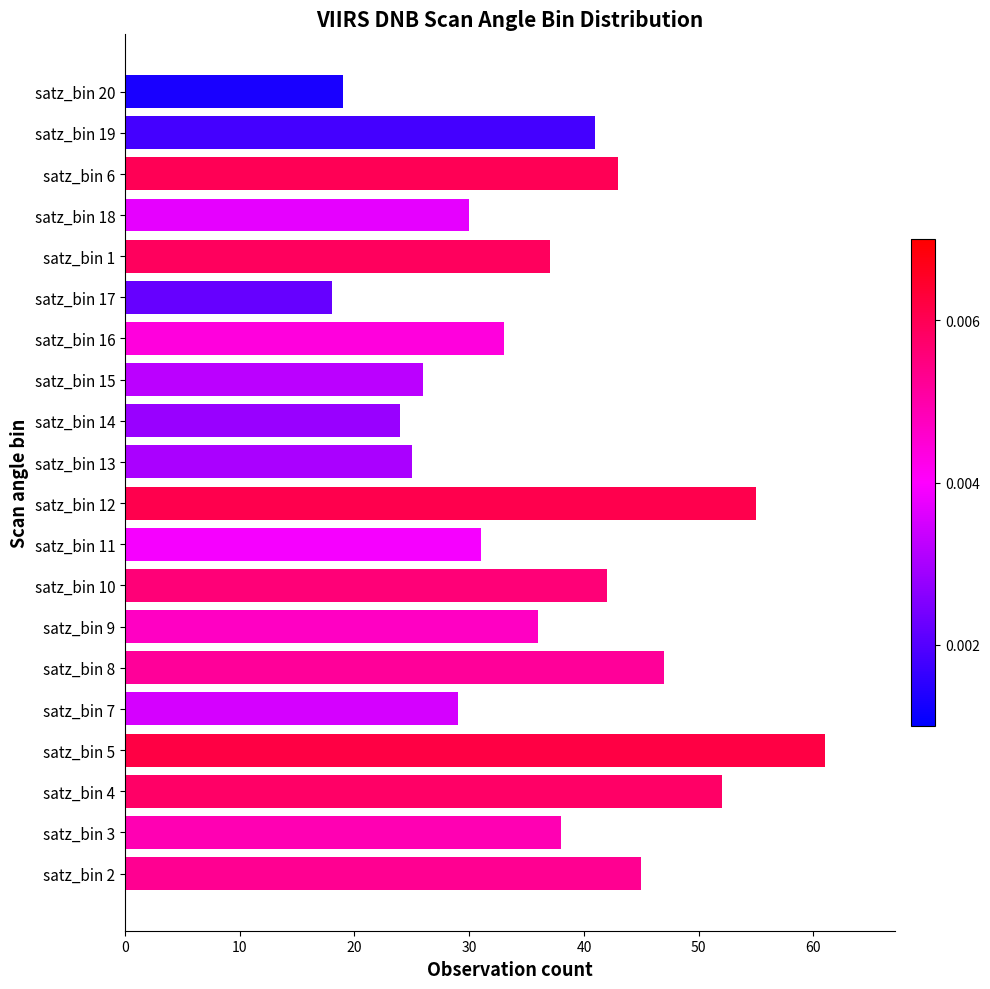

Reading top to bottom, transcribe all the data shown in this chart.

satz_bin 20=19	satz_bin 19=41	satz_bin 6=43	satz_bin 18=30	satz_bin 1=37	satz_bin 17=18	satz_bin 16=33	satz_bin 15=26	satz_bin 14=24	satz_bin 13=25	satz_bin 12=55	satz_bin 11=31	satz_bin 10=42	satz_bin 9=36	satz_bin 8=47	satz_bin 7=29	satz_bin 5=61	satz_bin 4=52	satz_bin 3=38	satz_bin 2=45